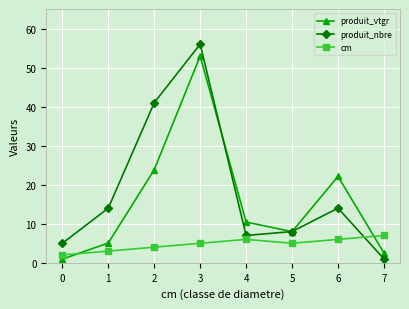

Between which two adjacent categories do produit_nbre and produit_vtgr first intersect?

3 and 4